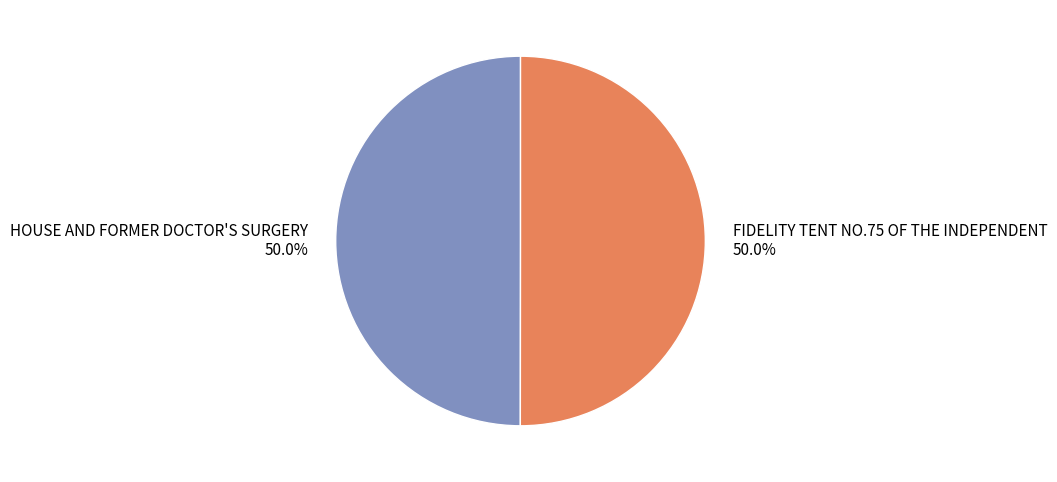

How much of the chart is everything except HOUSE AND FORMER DOCTOR'S SURGERY?

50.0%